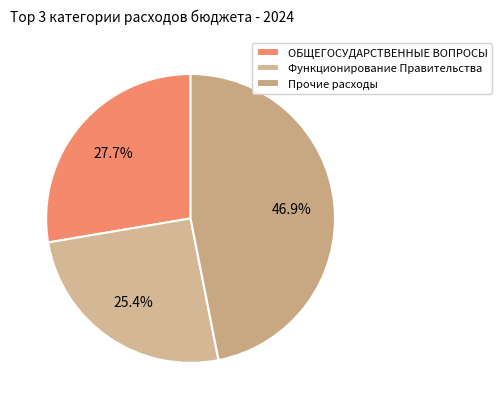

Which category has the biggest portion of the pie?

Прочие расходы